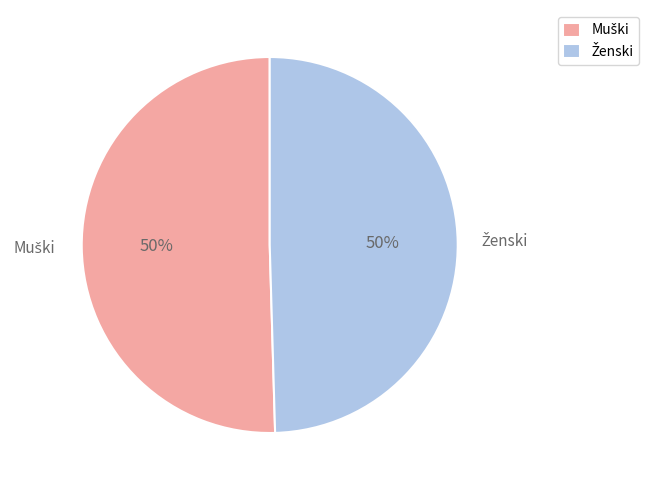

To the nearest percent, what is the average slice percentage?

50%